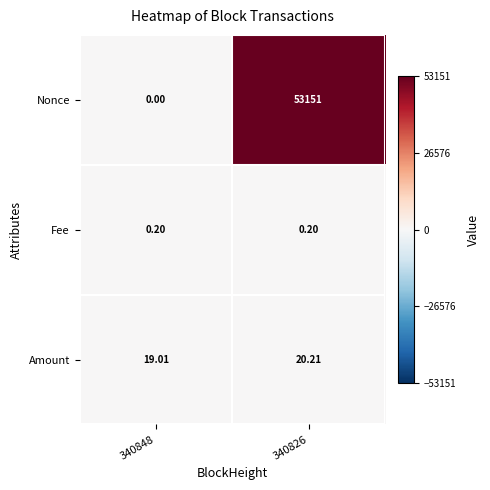

Which series has the largest range (max minus min)?

Nonce